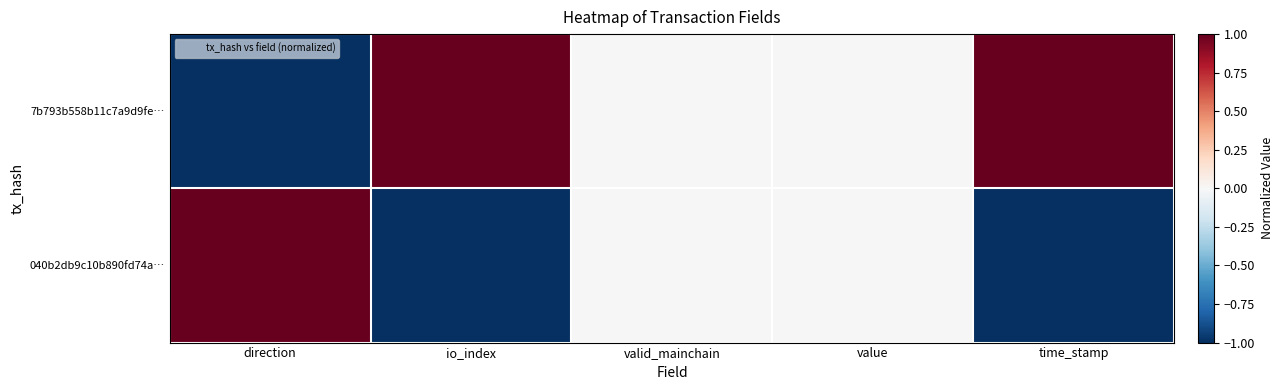

What is the maximum value shown in the chart?

1